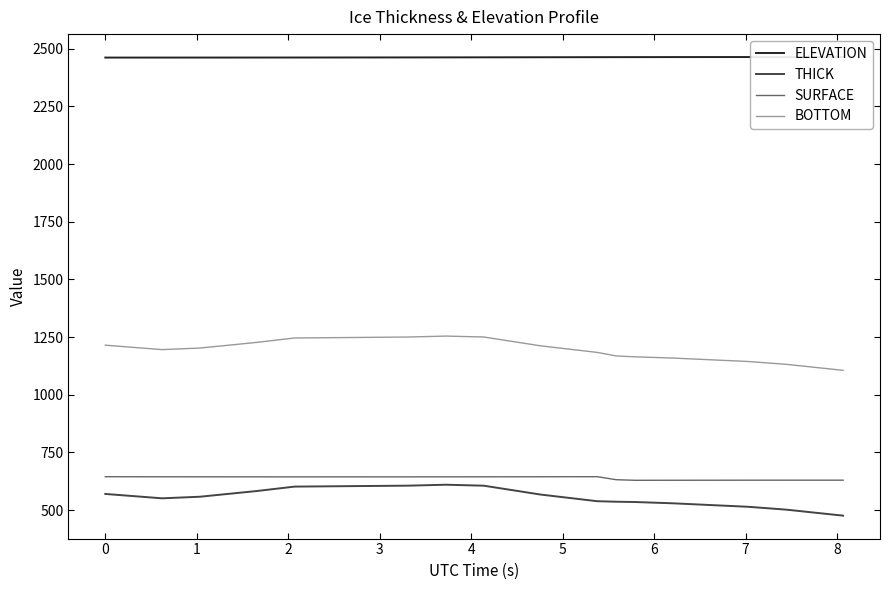

True or false: BOTTOM and THICK cross at least once.

False